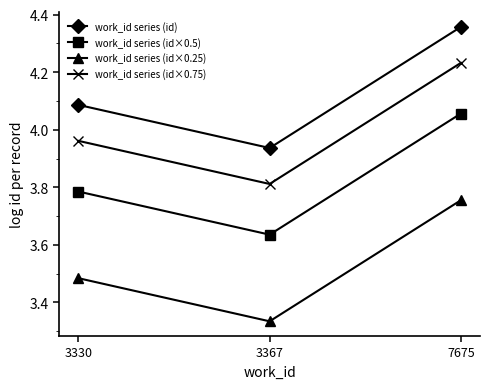

Where is work_id series (id) nearest to the value 4?

3367